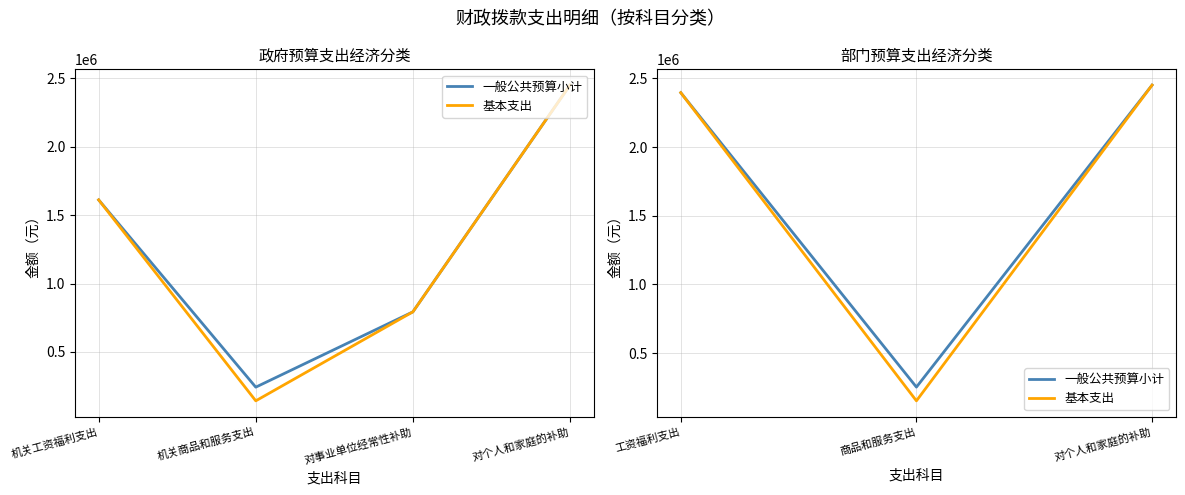

What is the smallest value displayed?

151911.8